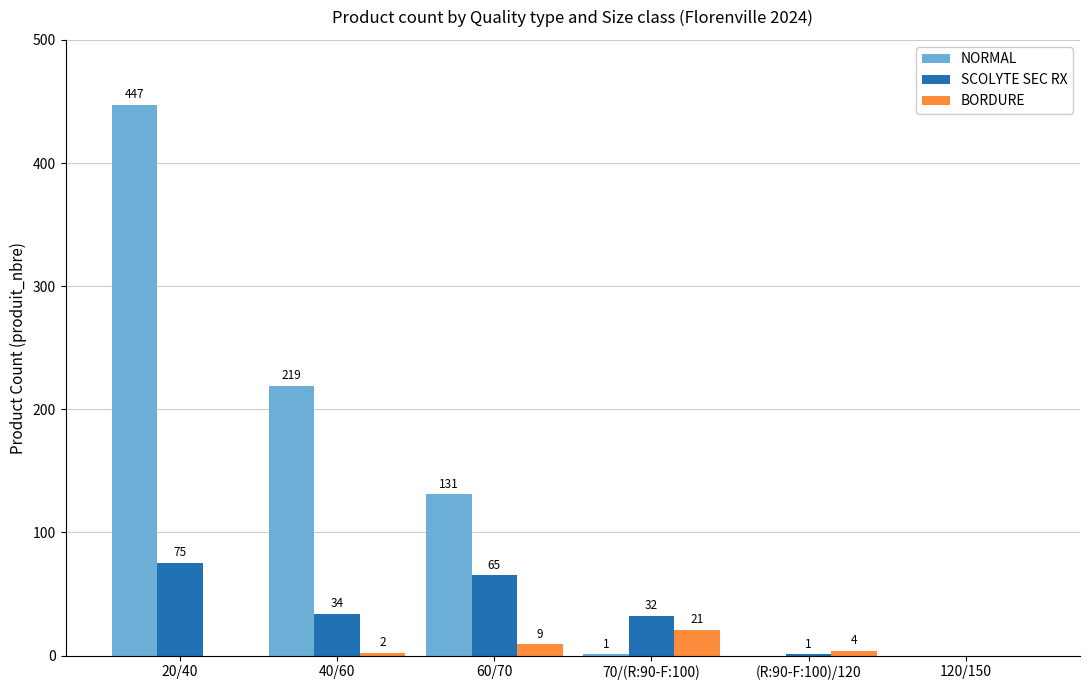

At which category is the sum across all series the highest?

20/40